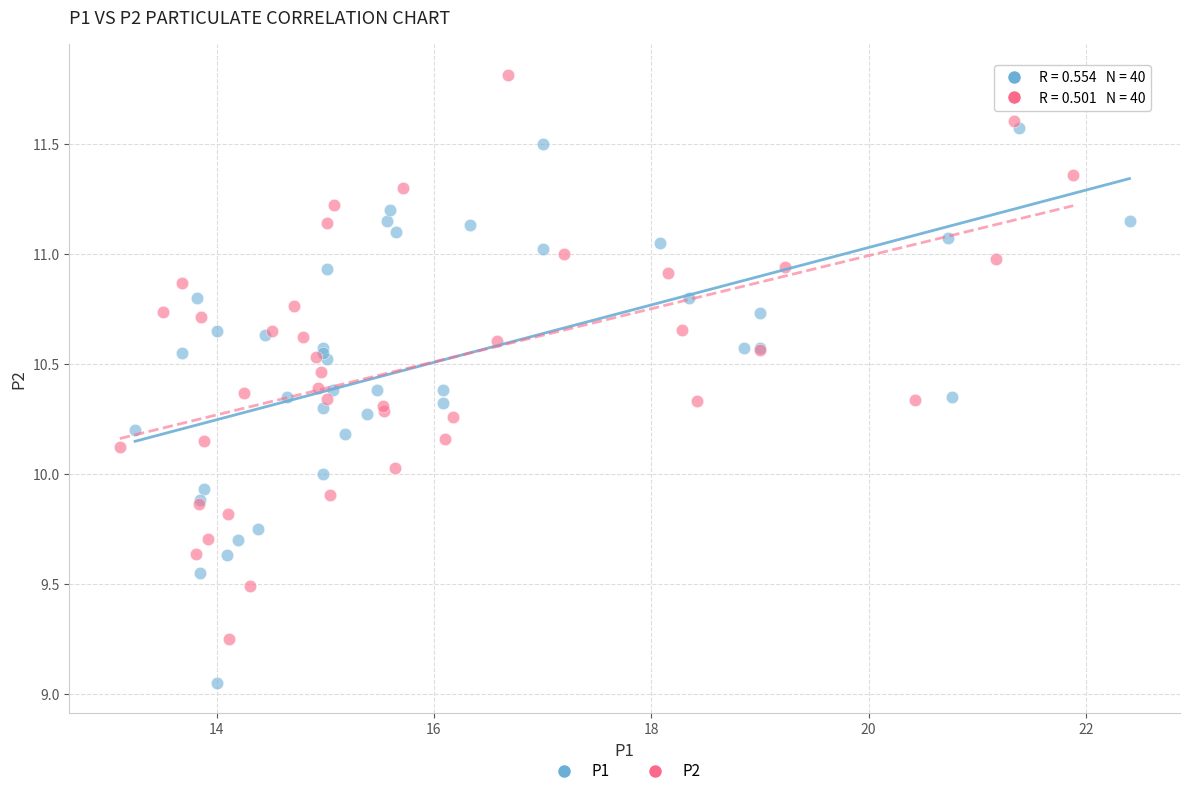

Which series contains the highest Y value?

P2